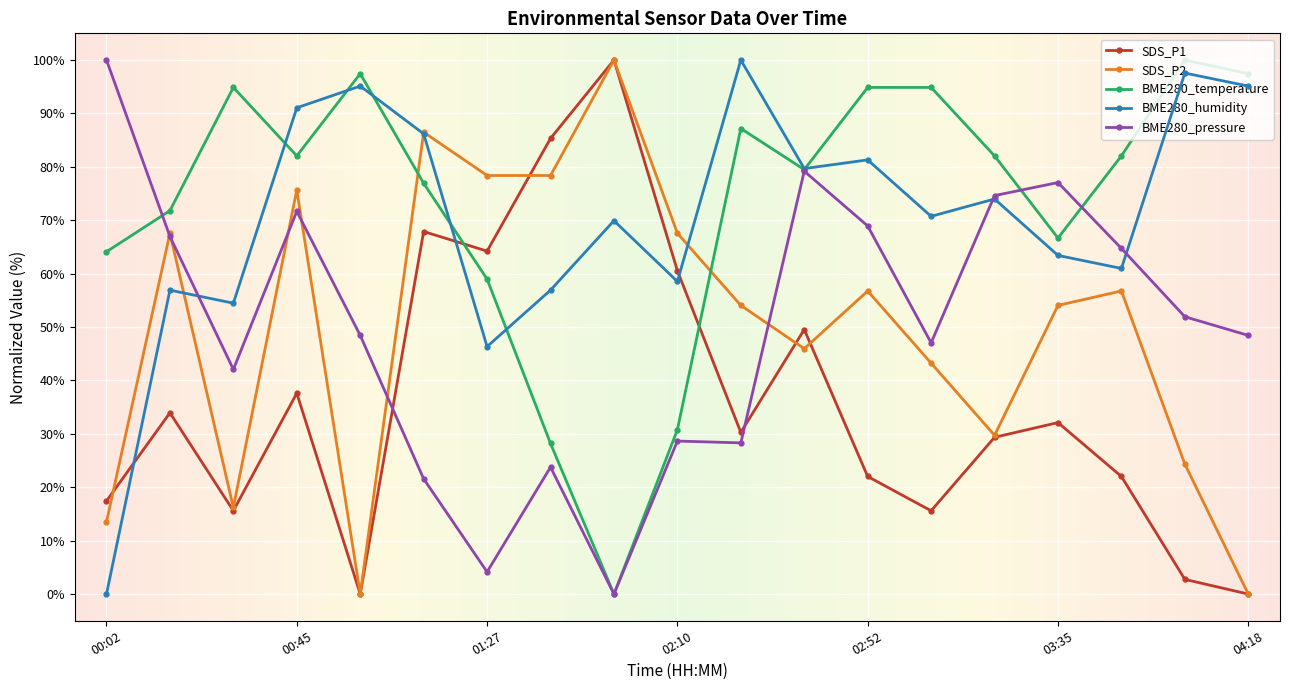

True or false: SDS_P1 and BME280_pressure intersect in this chart.

True